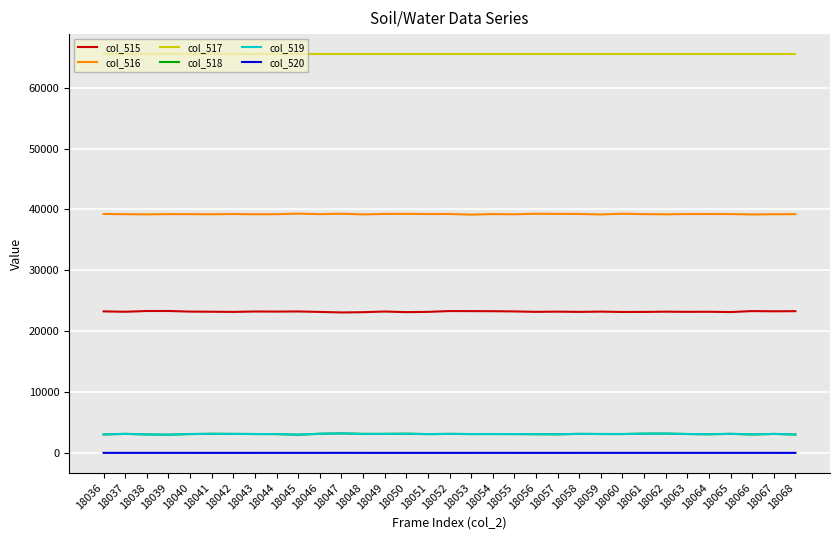

Which series has the largest total across all categories?

col_517